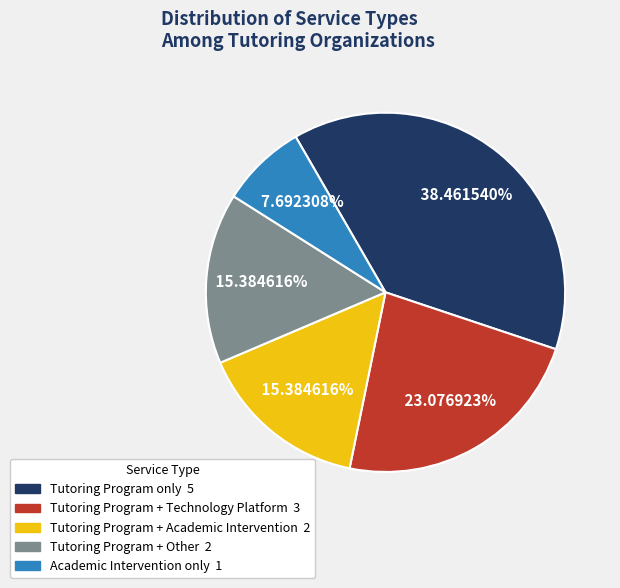

How many slices are in this pie chart?

5